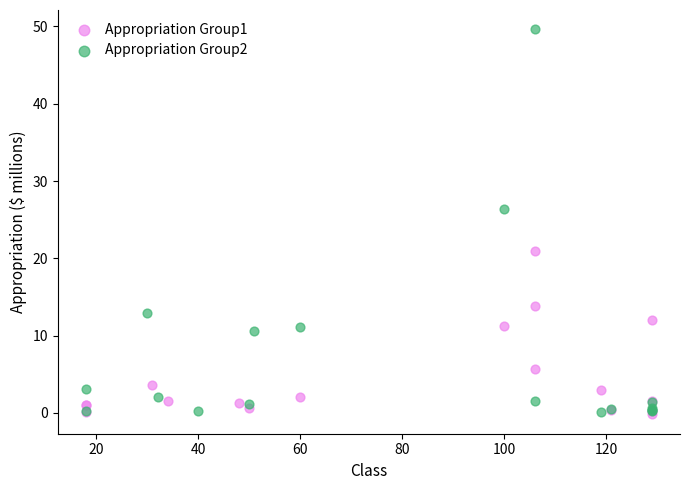

Which series has the widest spread of Y values?

Appropriation Group2